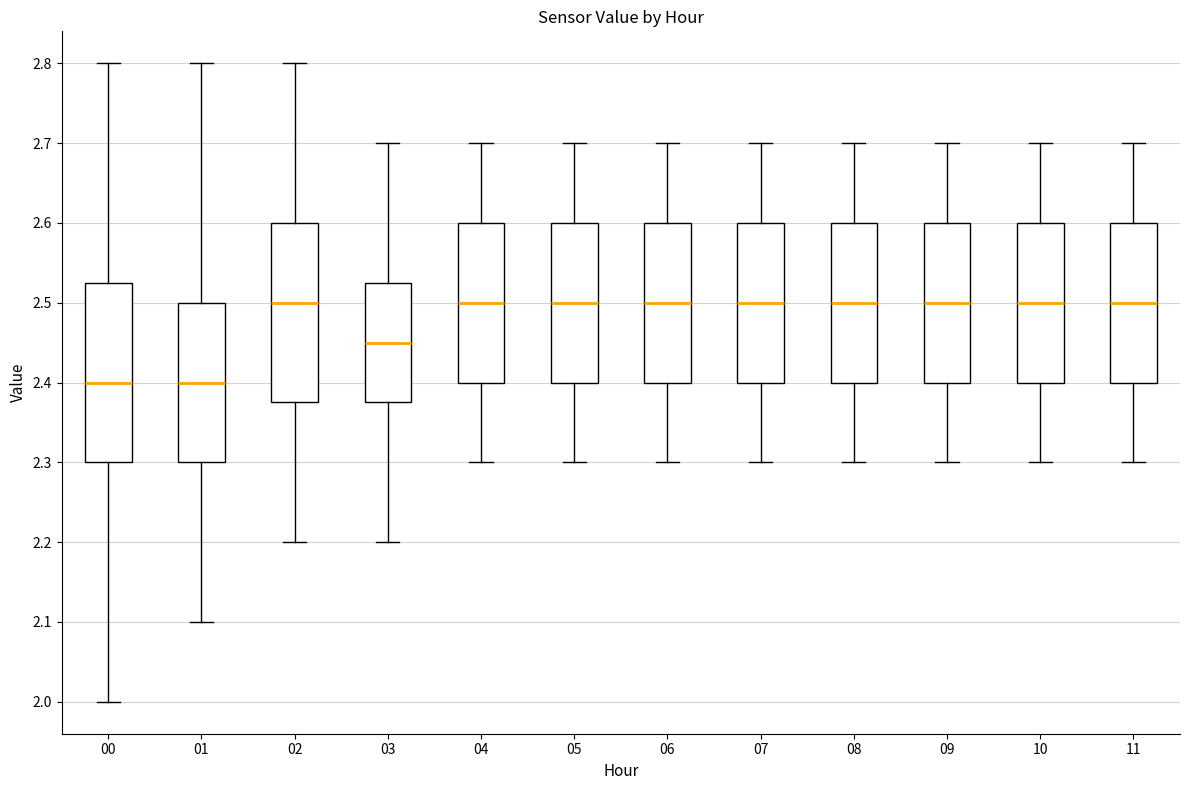

Reading left to right, transcribe this box plot: for each box, give where its median line is, the range the box spans, and where its two whiskers end, as read against the y-axis. The values are not printed on the chart, so give them approximately, as read against the axis.

00: median 2.40, box 2.30 to 2.53, whiskers 2.00 to 2.80
01: median 2.40, box 2.30 to 2.50, whiskers 2.10 to 2.80
02: median 2.50, box 2.38 to 2.60, whiskers 2.20 to 2.80
03: median 2.45, box 2.38 to 2.53, whiskers 2.20 to 2.70
04: median 2.50, box 2.40 to 2.60, whiskers 2.30 to 2.70
05: median 2.50, box 2.40 to 2.60, whiskers 2.30 to 2.70
06: median 2.50, box 2.40 to 2.60, whiskers 2.30 to 2.70
07: median 2.50, box 2.40 to 2.60, whiskers 2.30 to 2.70
08: median 2.50, box 2.40 to 2.60, whiskers 2.30 to 2.70
09: median 2.50, box 2.40 to 2.60, whiskers 2.30 to 2.70
10: median 2.50, box 2.40 to 2.60, whiskers 2.30 to 2.70
11: median 2.50, box 2.40 to 2.60, whiskers 2.30 to 2.70